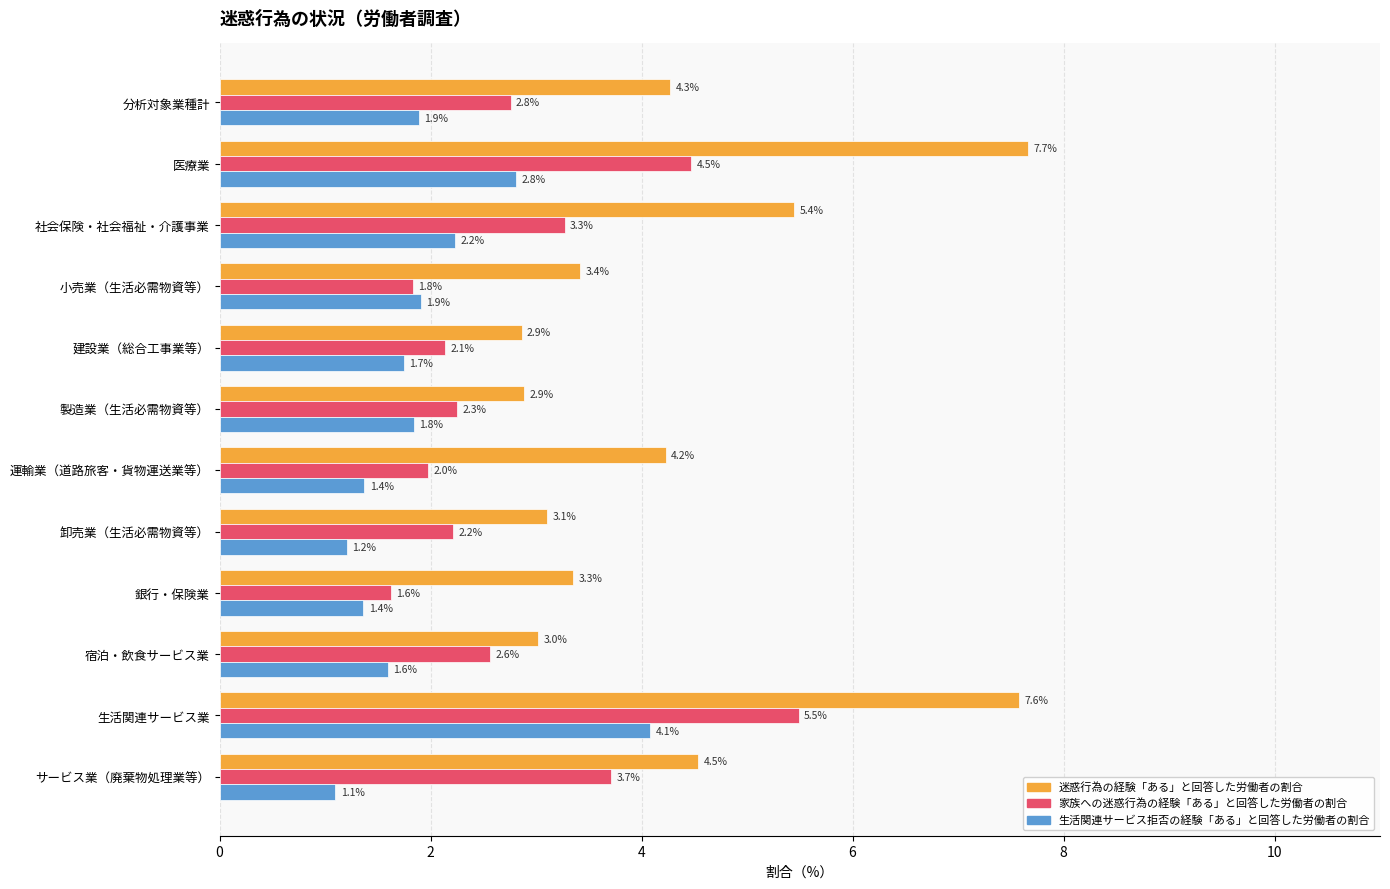

What are all the series names shown in the legend?

迷惑行為の経験「ある」と回答した労働者の割合, 家族への迷惑行為の経験「ある」と回答した労働者の割合, 生活関連サービス拒否の経験「ある」と回答した労働者の割合